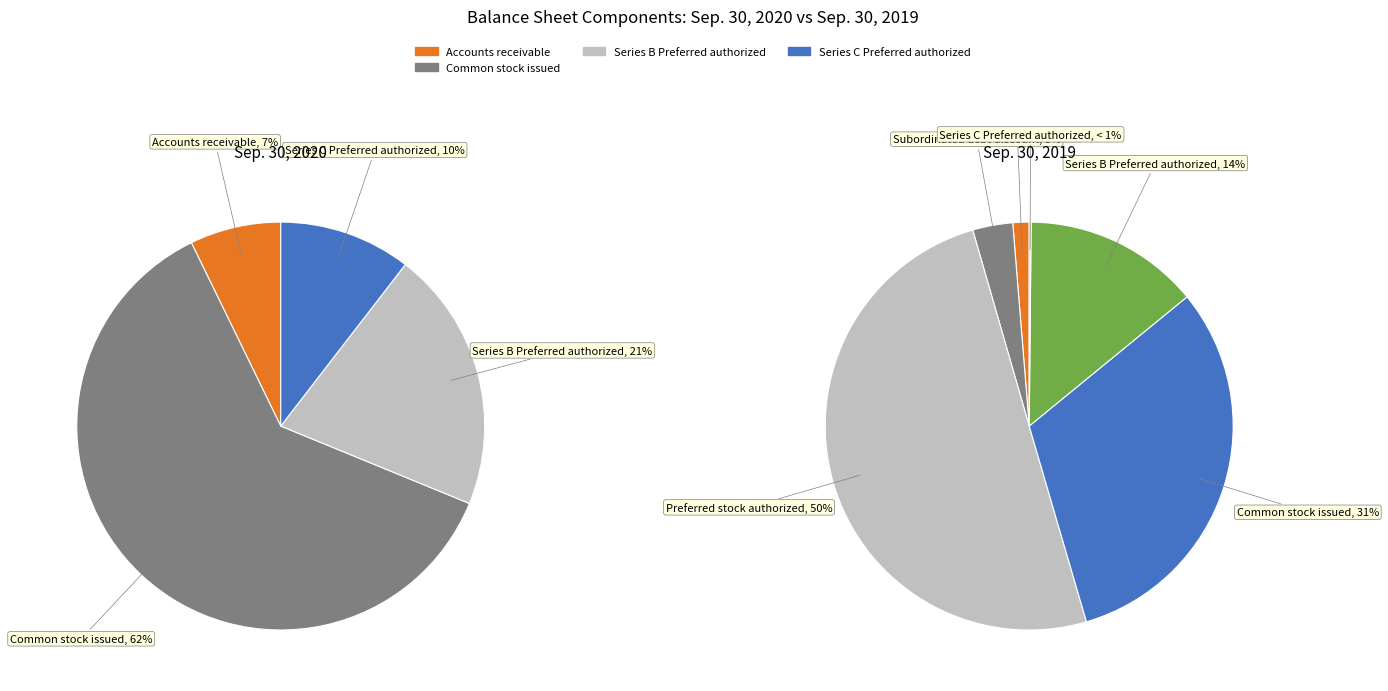

To the nearest percent, what is the combined percentage of Accounts receivable and Common stock issued?

33%